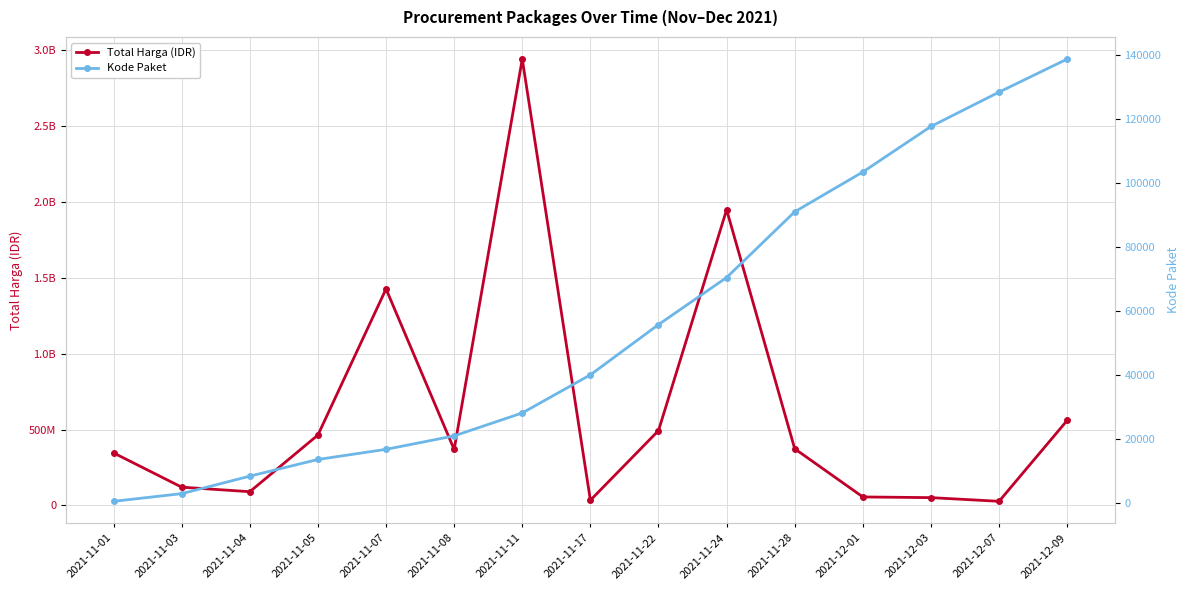

Between 2021-12-01 and 2021-12-07, which is larger?

2021-12-01